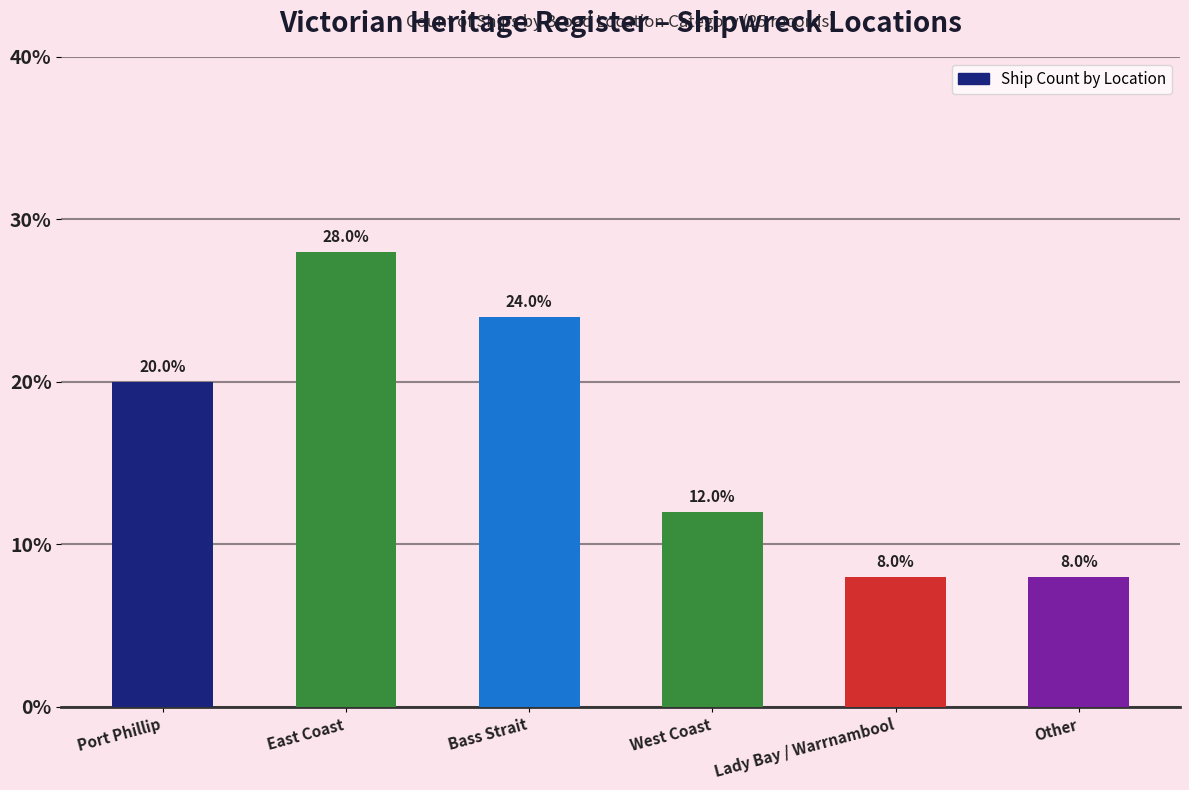

How many bars are there in total?

6